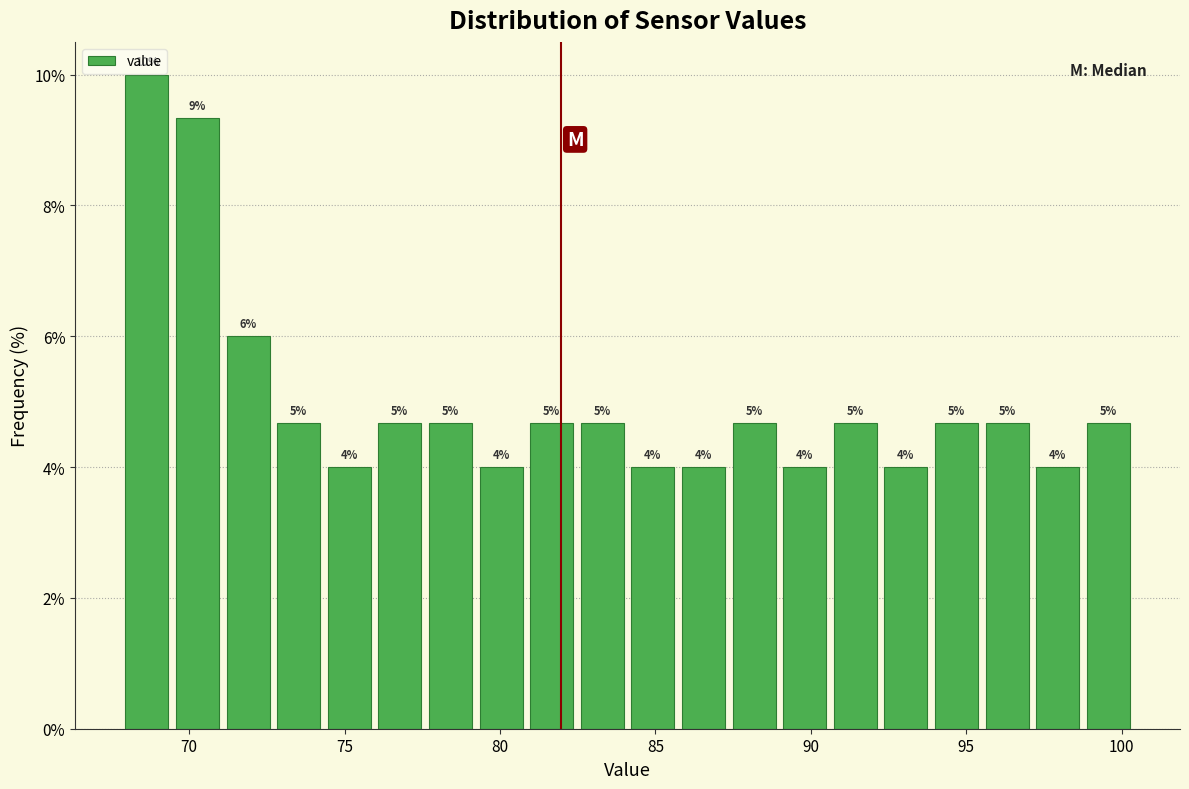

Read against the x-axis, roughly where is the centre of the tallest bar?

68.5